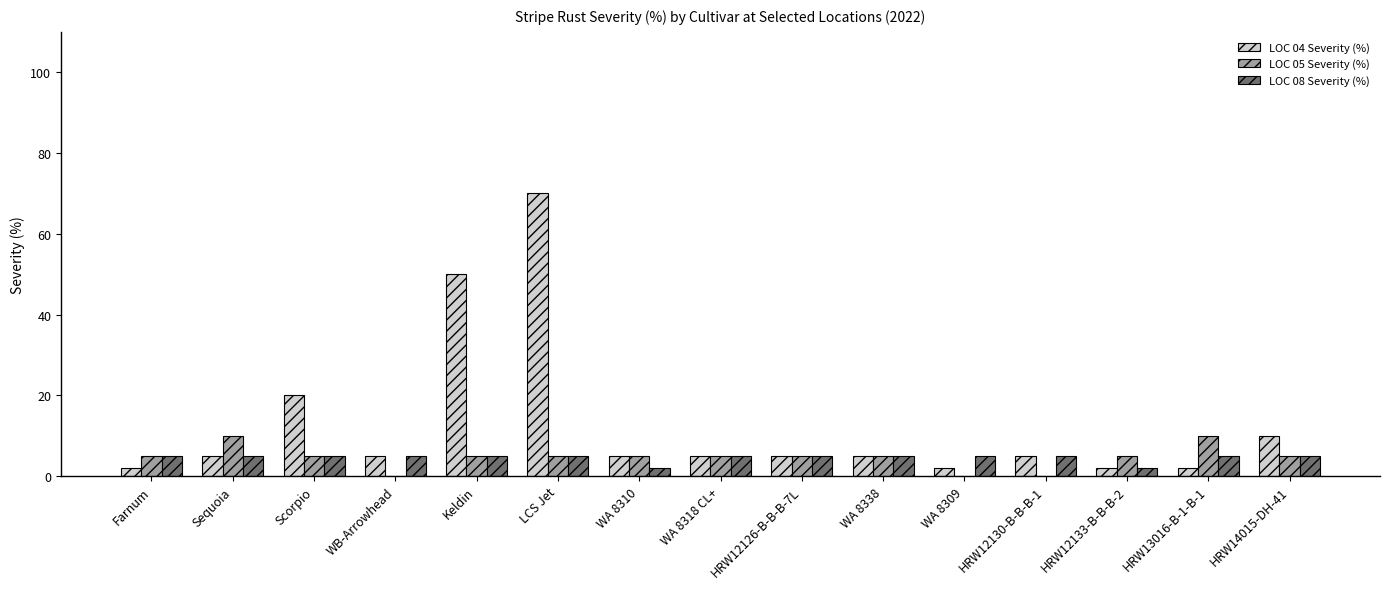

The value of LOC 08 Severity (%) at Farnum is 5. True or false?

True